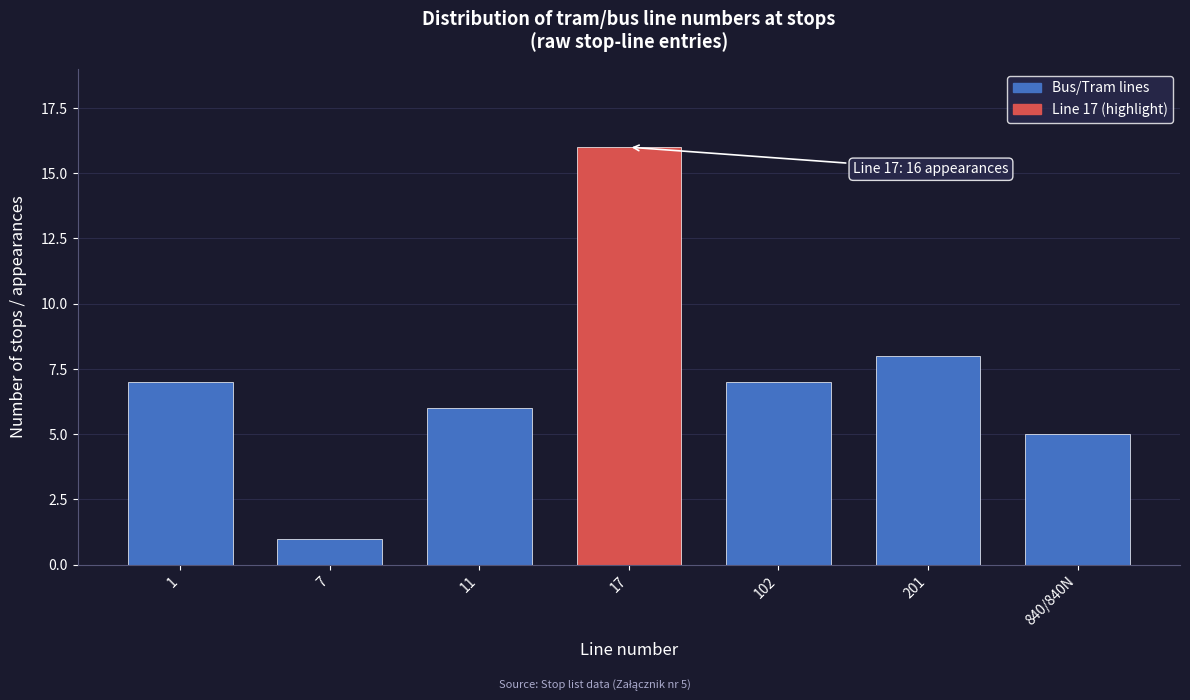

Reading left to right, extract all data points from this chart.

7	1	6	16	7	8	5